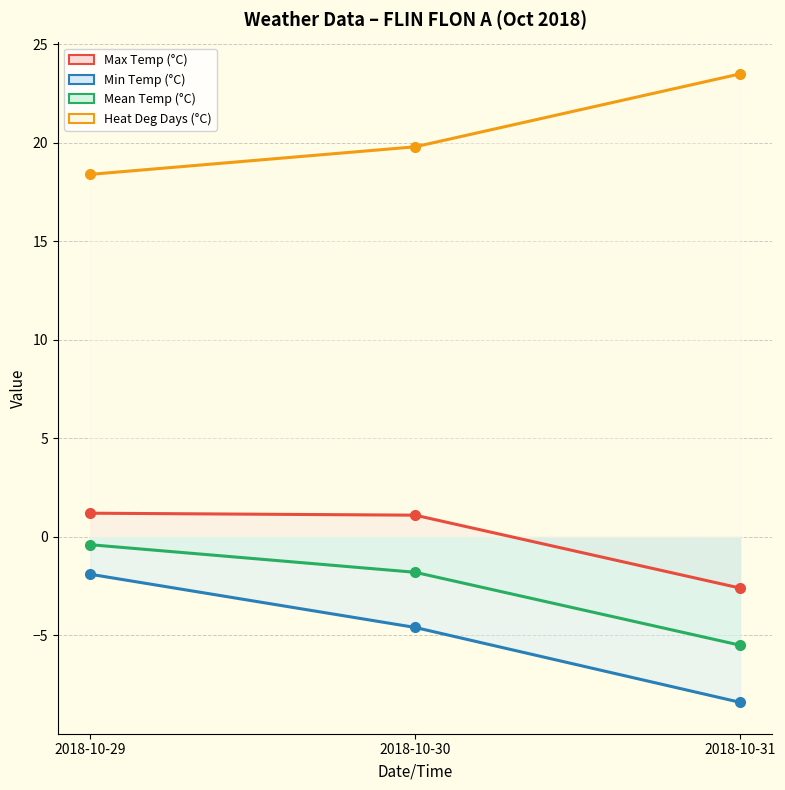

What is the sum of the Heat Deg Days (°C) values at 2018-10-30 and 2018-10-29?

38.2